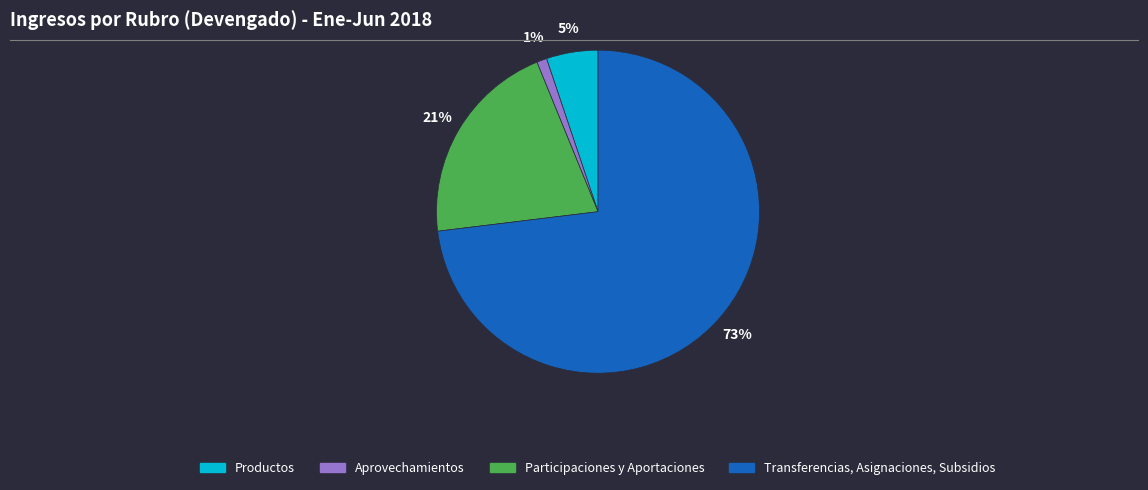

Between Productos and Participaciones y Aportaciones, which is larger?

Participaciones y Aportaciones